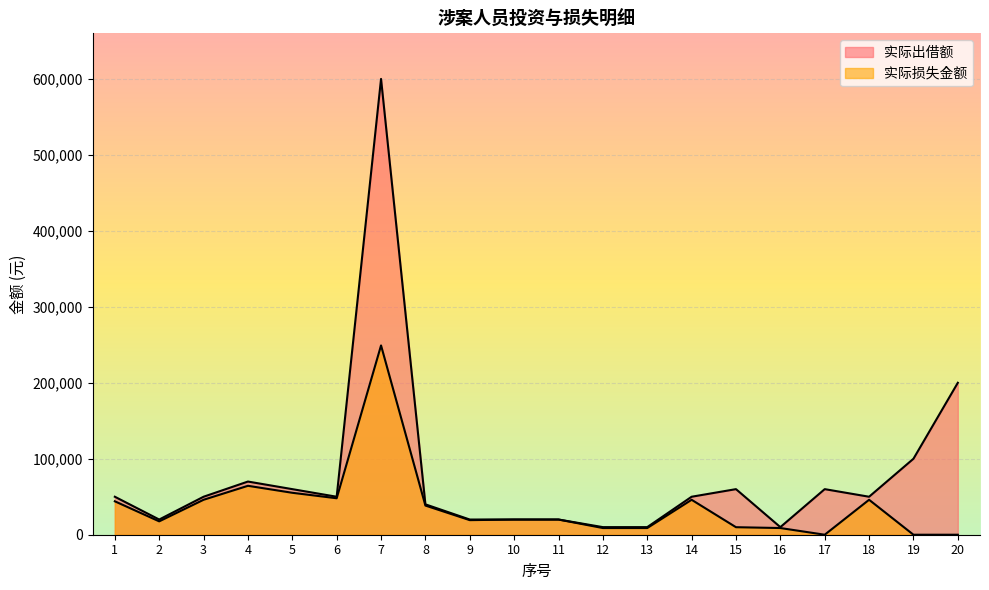

How many data points in 实际损失金额 are less than 20000?

9